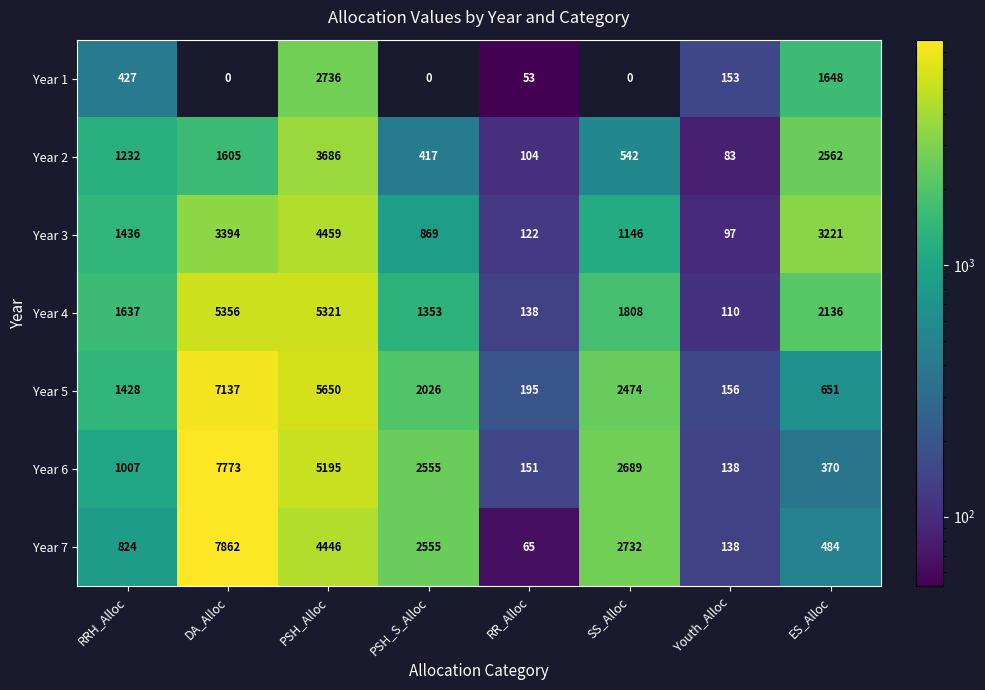

Is it true that Year 2 equals 104 at RR_Alloc?

True